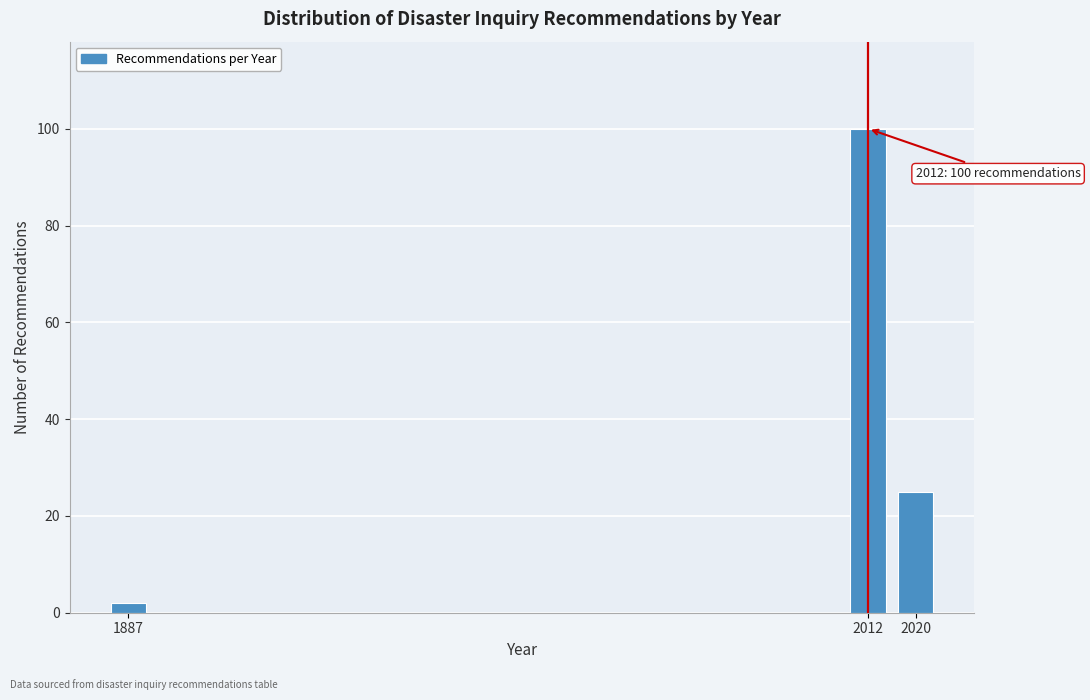

Reading left to right, list all the values displayed in this chart.

1887=2	2012=100	2020=25